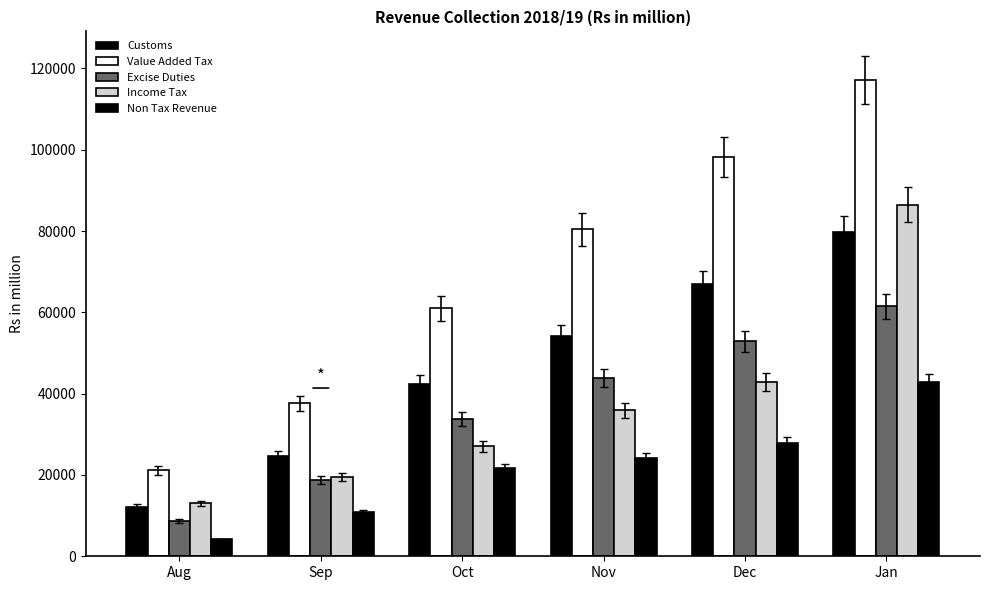

How many bars are there in each group?

5